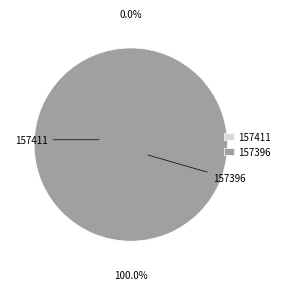

Which category has the smallest portion of the pie?

157411